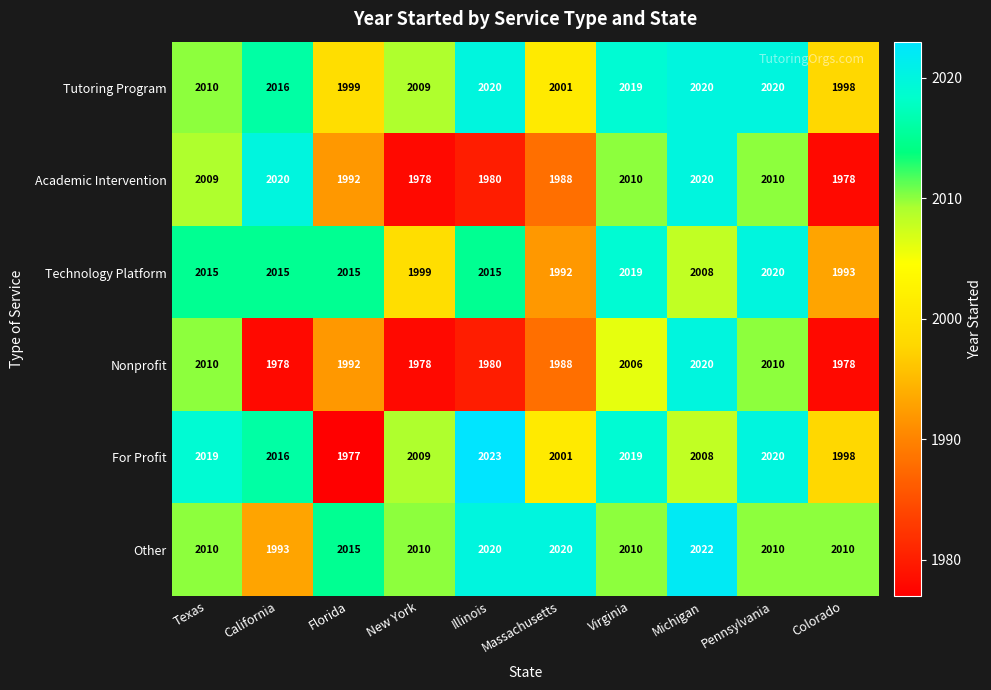

What is the difference between the second highest and second lowest values in the Tutoring Program series?

21